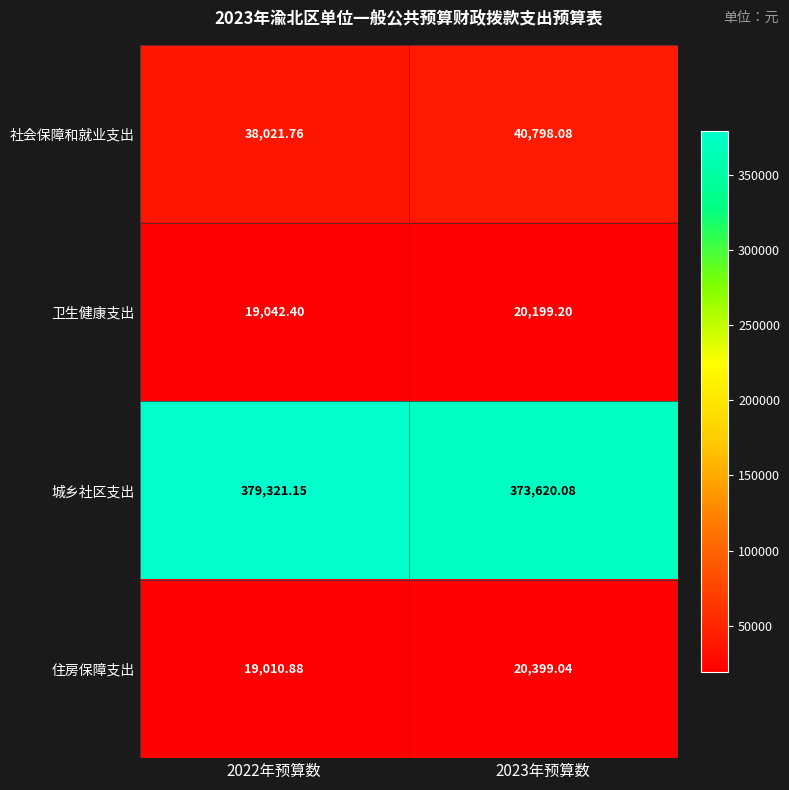

Is the value of 住房保障支出 at 2022年预算数 greater than the value of 社会保障和就业支出 at 2022年预算数?

No